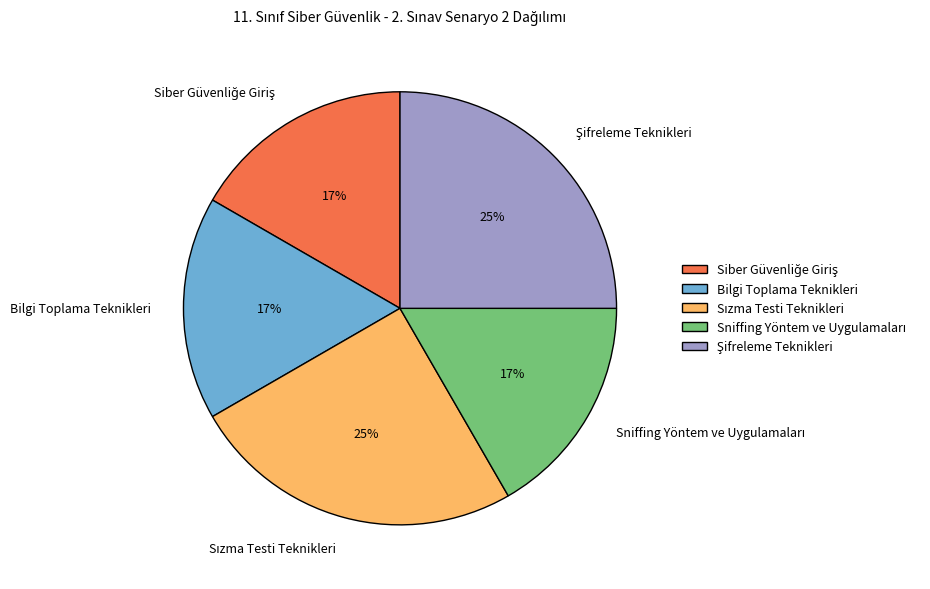

To the nearest percent, what is the difference between the largest and smallest slice percentages?

8%